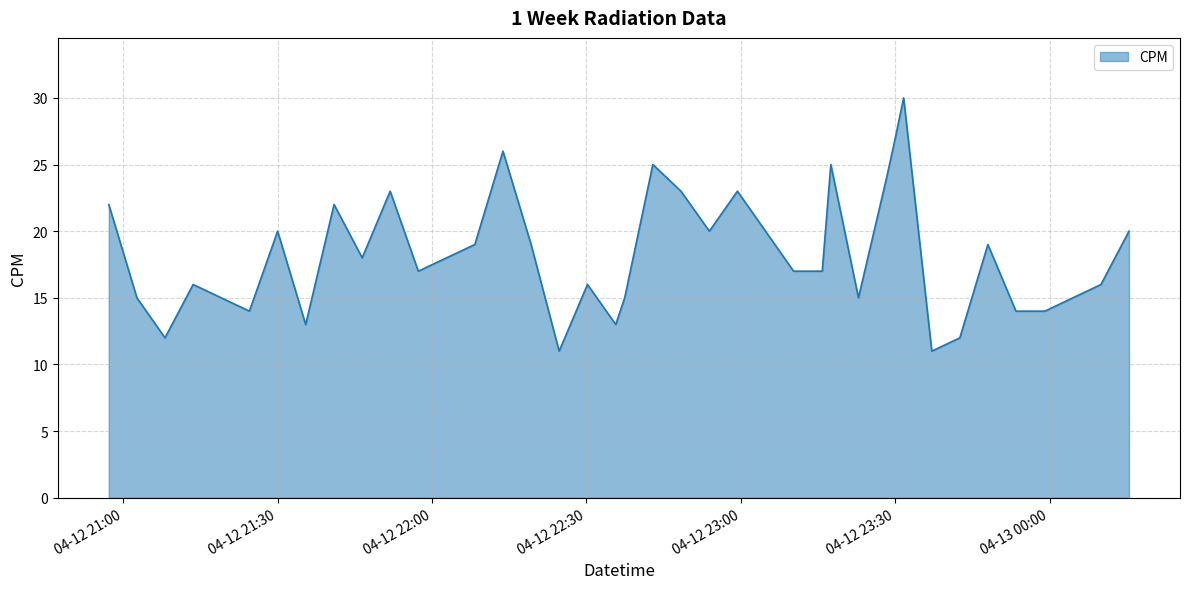

What is the minimum value shown in the chart?

11